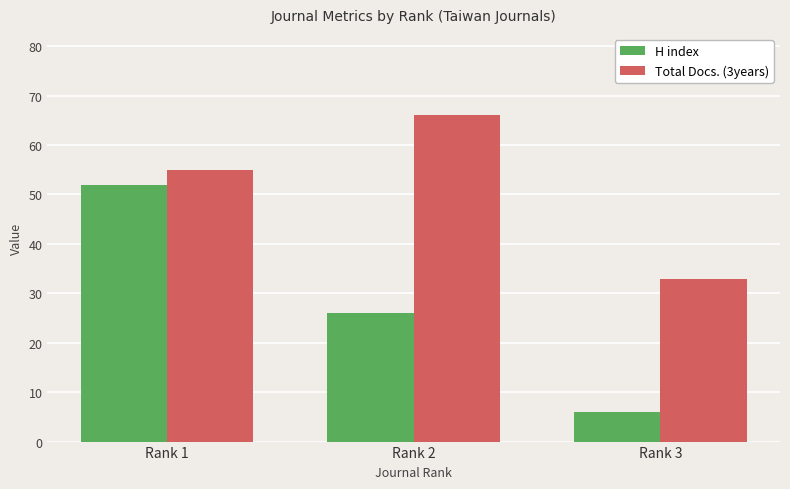

Which category has the lowest value in the H index series?

Rank 3